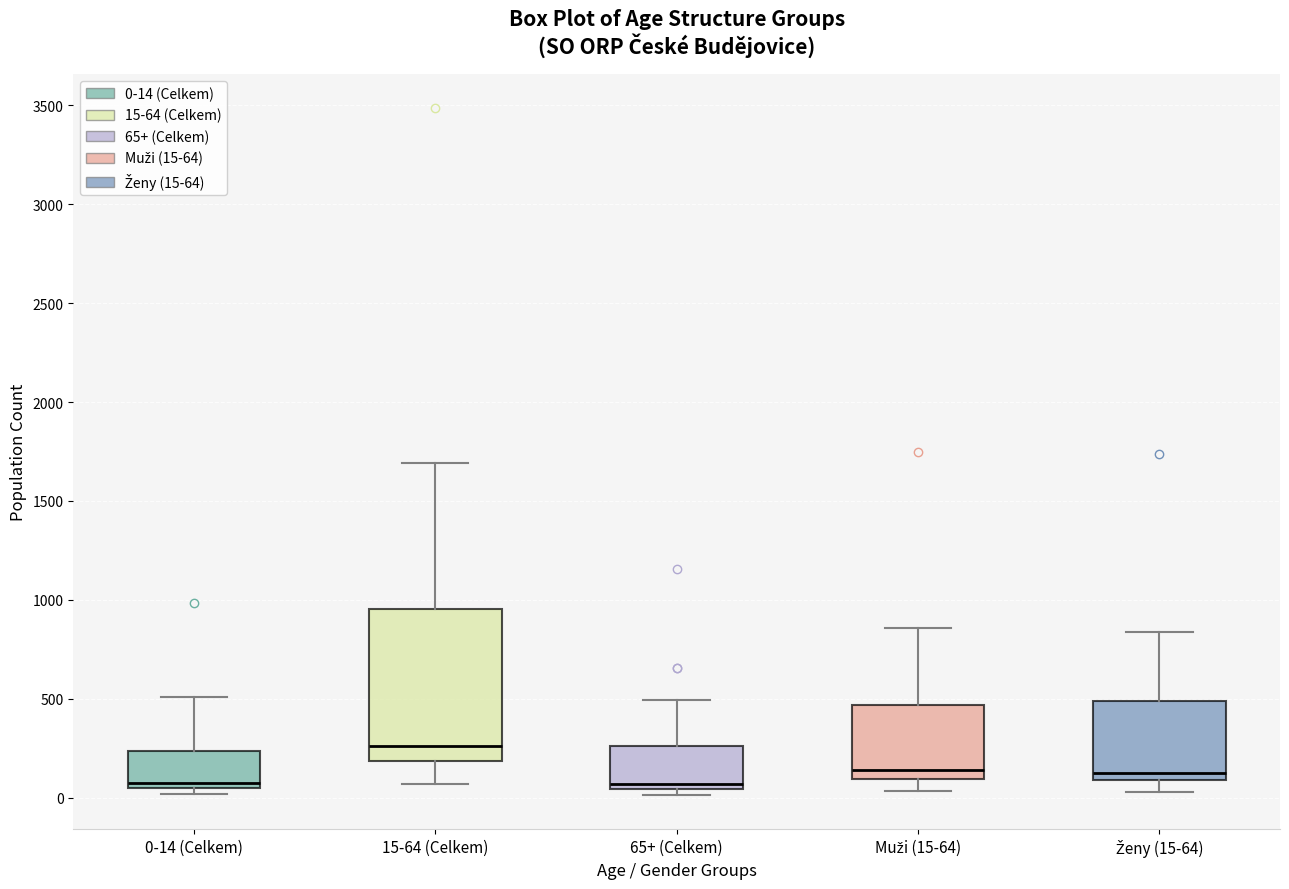

Reading left to right, transcribe this box plot: for each box, give where its median line is, the range the box spans, and where its two whiskers end, as read against the y-axis. The values are not printed on the chart, so give them approximately, as read against the axis.

0-14 (Celkem): median 100, box 50 to 250, whiskers 0 to 500
15-64 (Celkem): median 250, box 200 to 950, whiskers 50 to 1700
65+ (Celkem): median 50 (just above the box's lower edge), box 50 to 250, whiskers 0 to 500
Muži (15-64): median 150, box 100 to 450, whiskers 50 to 850
Ženy (15-64): median 100 (just above the box's lower edge), box 100 to 500, whiskers 50 to 850